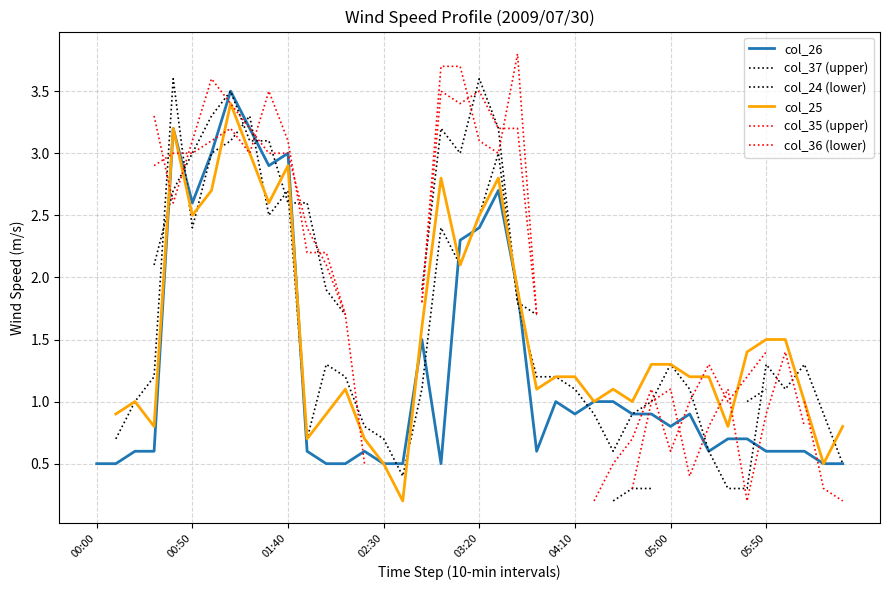

What is the maximum value shown in the chart?

3.8